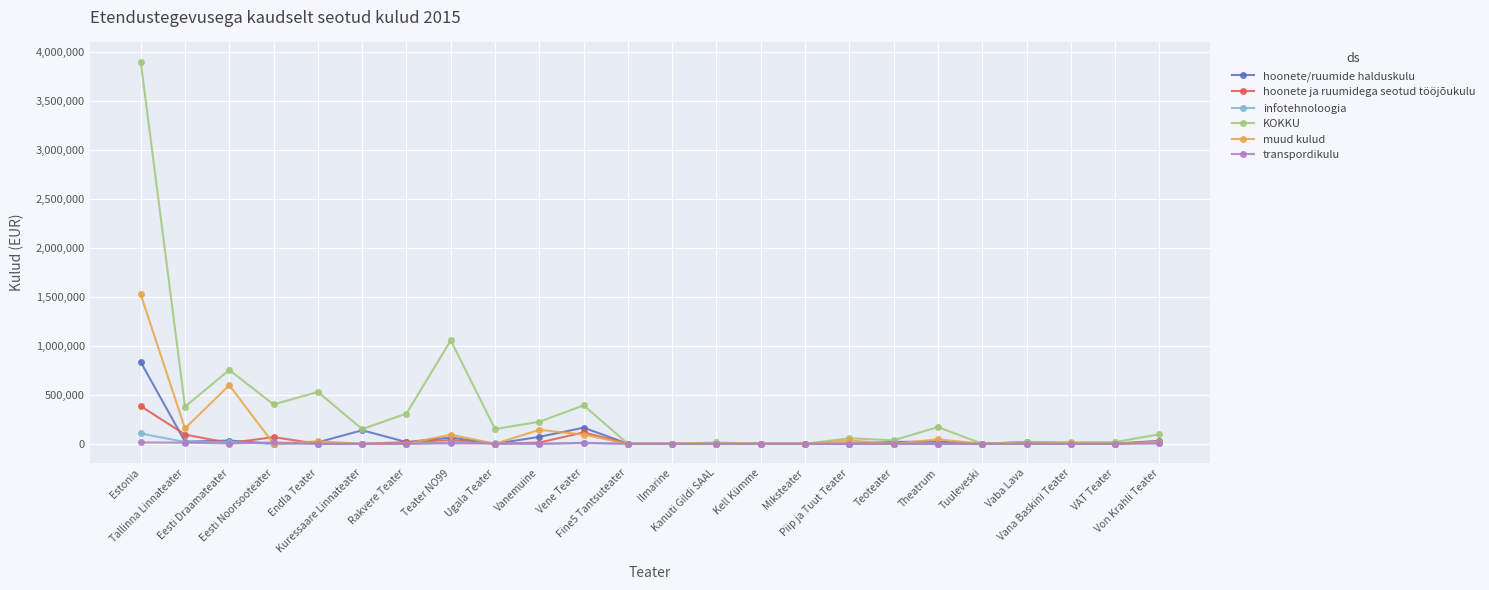

Which series has the largest total across all categories?

KOKKU